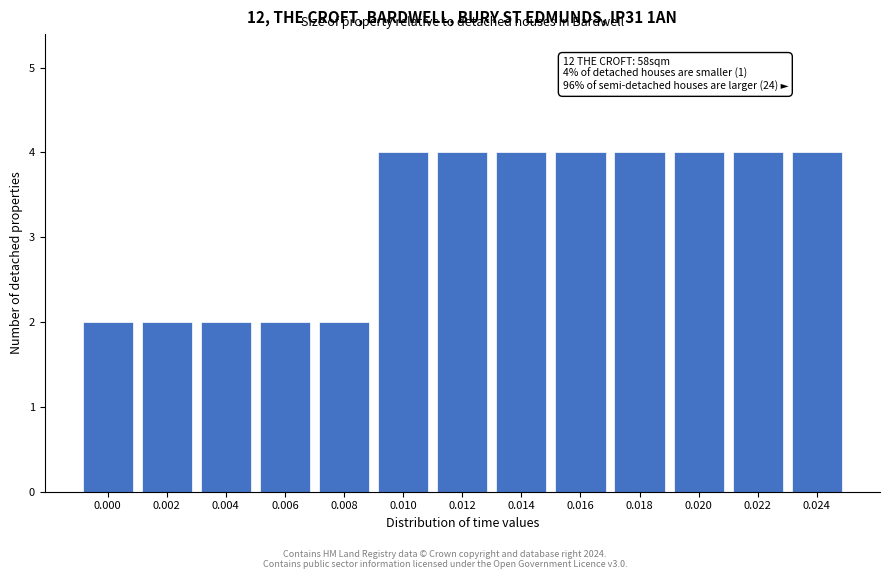

Reading right to left, transcribe all the data shown in this chart.

0.024=4	0.022=4	0.020=4	0.018=4	0.016=4	0.014=4	0.012=4	0.010=4	0.008=2	0.006=2	0.004=2	0.002=2	0.000=2